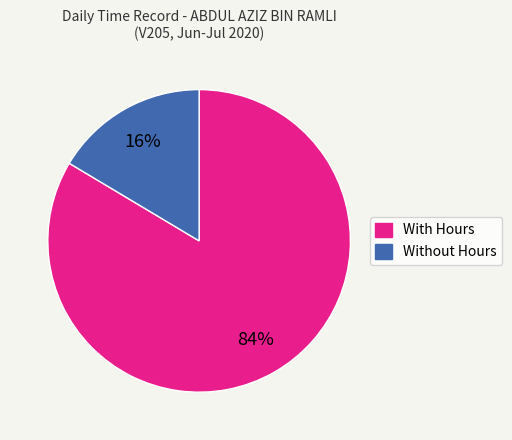

To the nearest percent, what is the average slice percentage?

50%